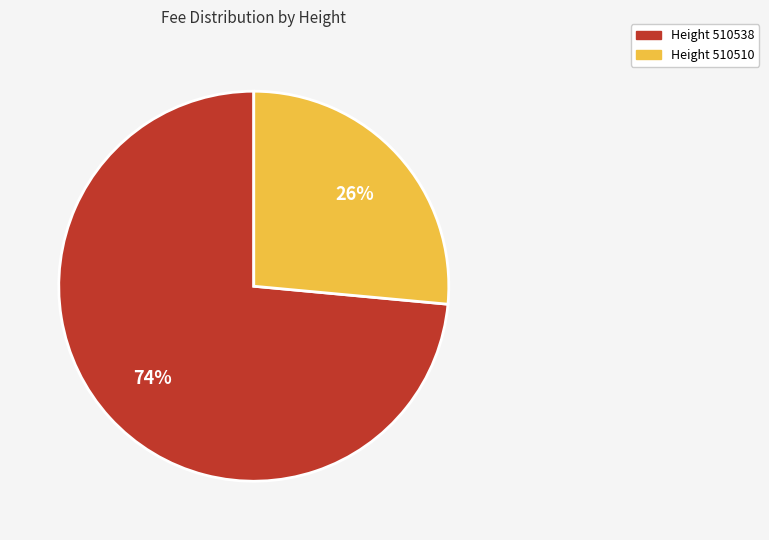

What is the smallest slice in the pie chart?

Height 510510